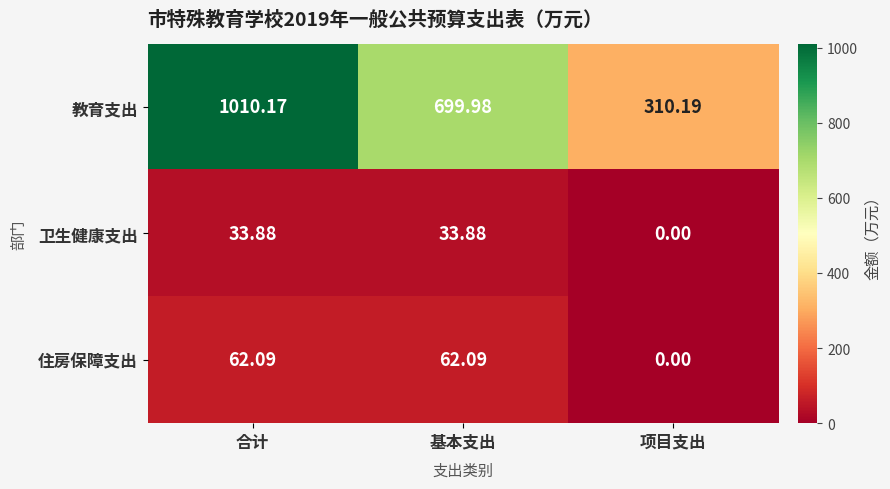

Count the number of data series in this chart.

3